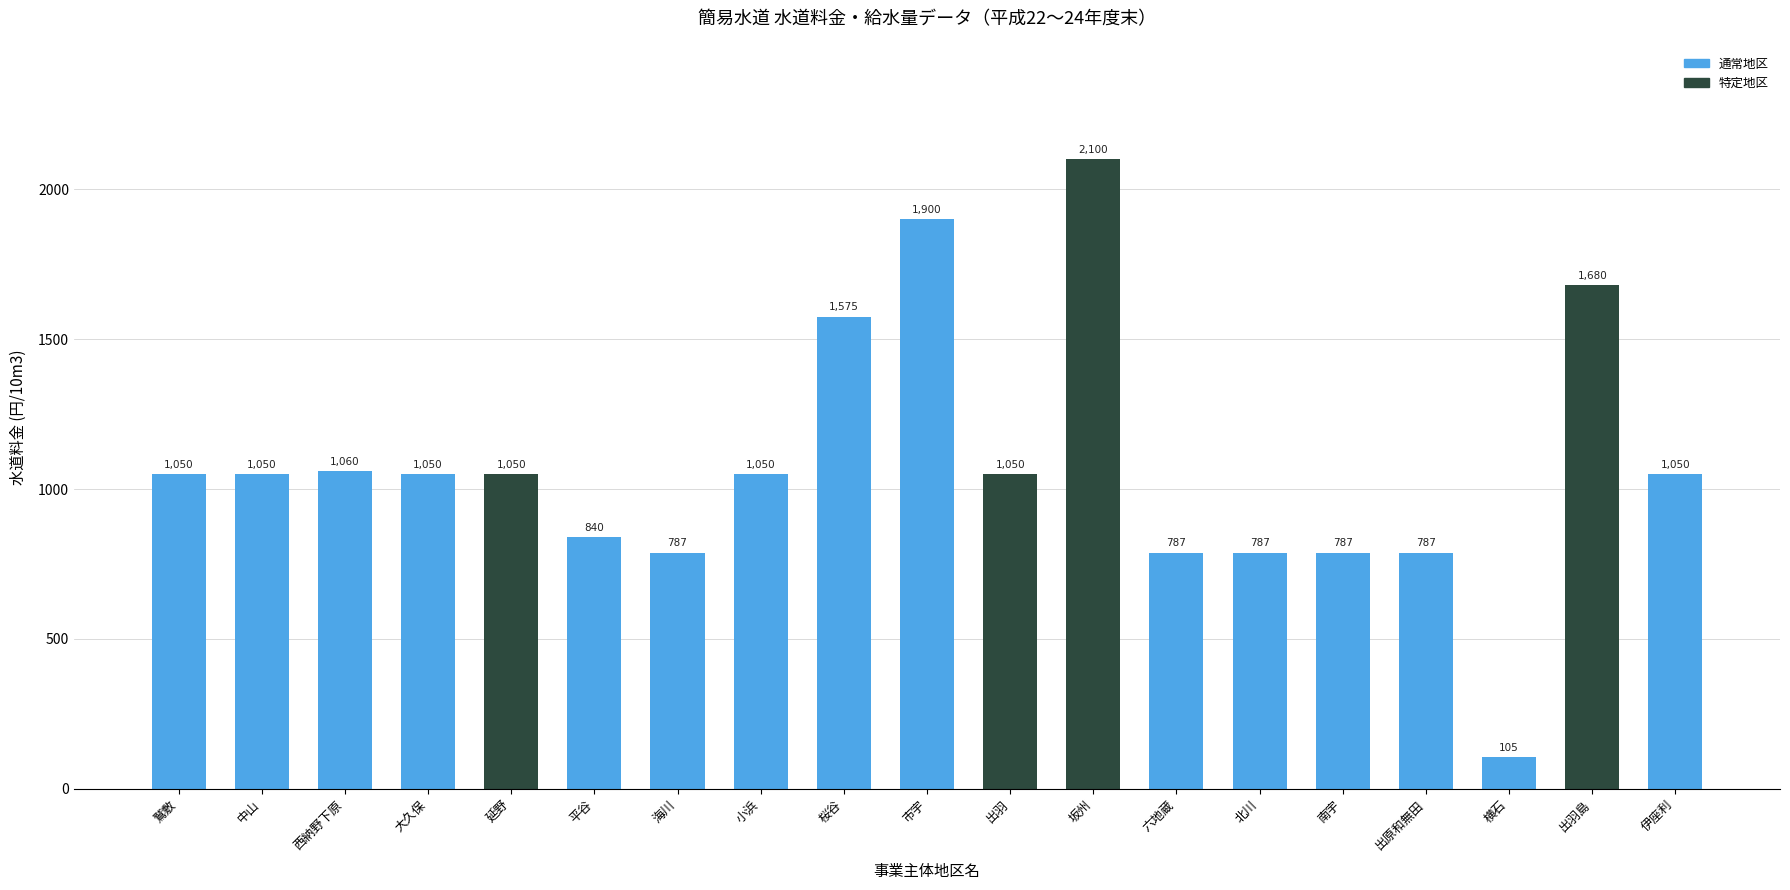

What is the change in value from 鷲敷 to 海川?

-263